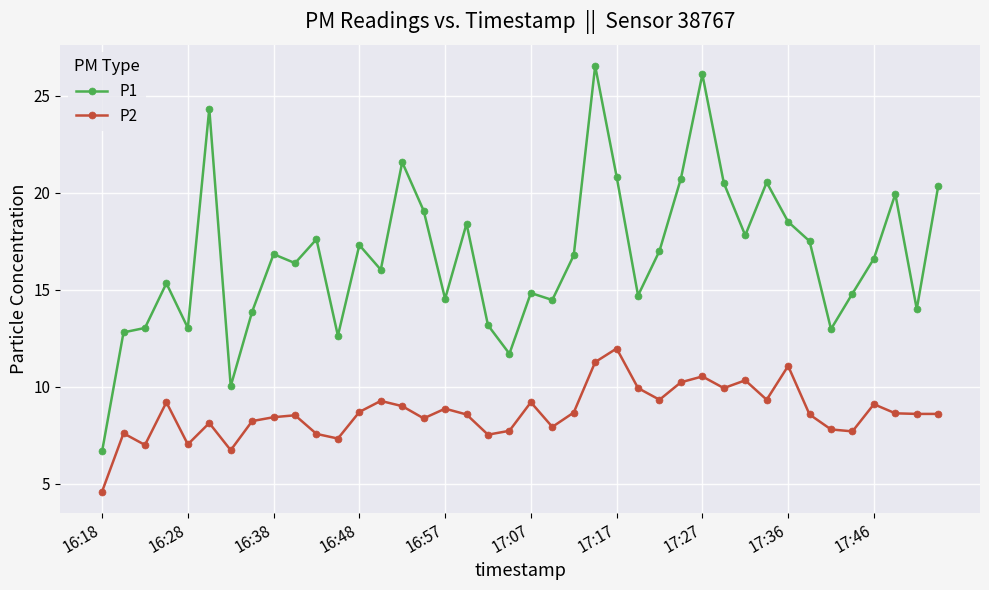

What is the smallest value displayed?

4.6